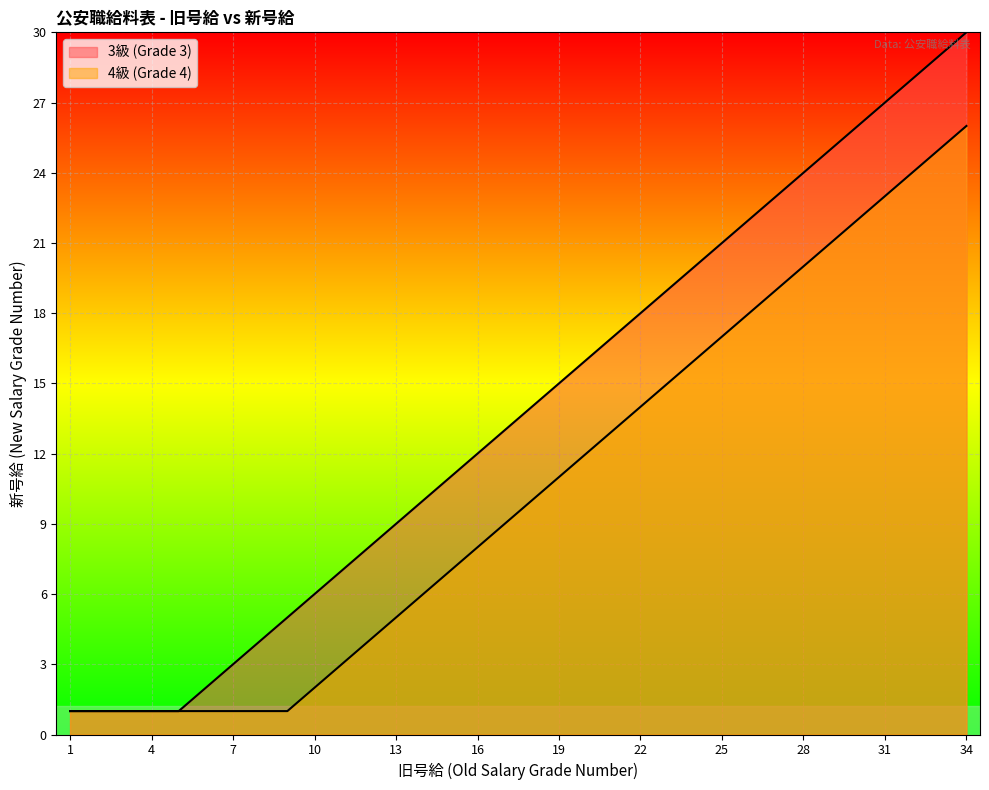

Between 14 and 18, which is larger?

18